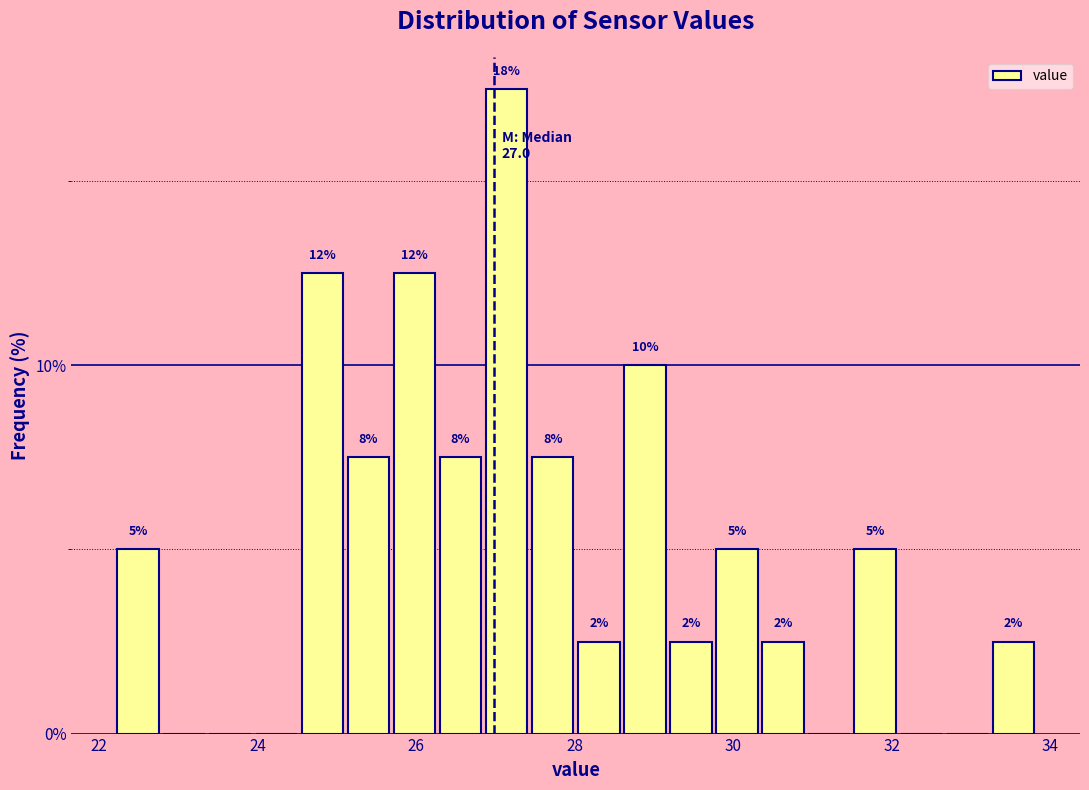

Around what value on the x-axis is the tallest bar? Give the approximate position of its centre, as read against the axis.

27.2